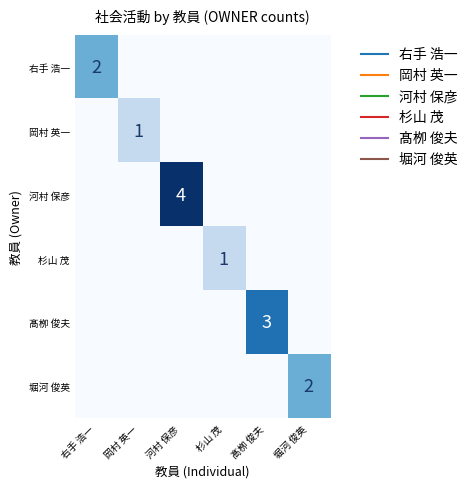

Which has a higher value, 河村 保彦 or 髙栁 俊夫?

河村 保彦